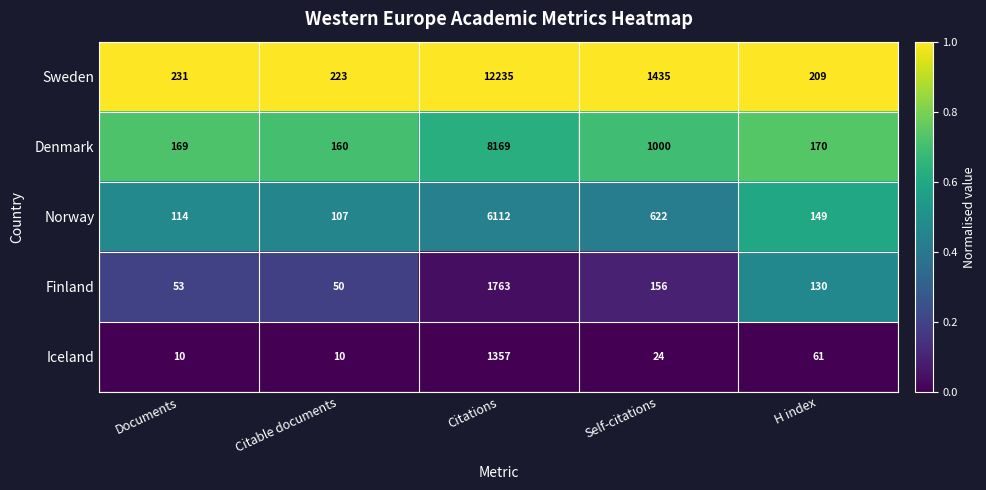

True or false: Norway has a value of 107 at Citable documents.

True